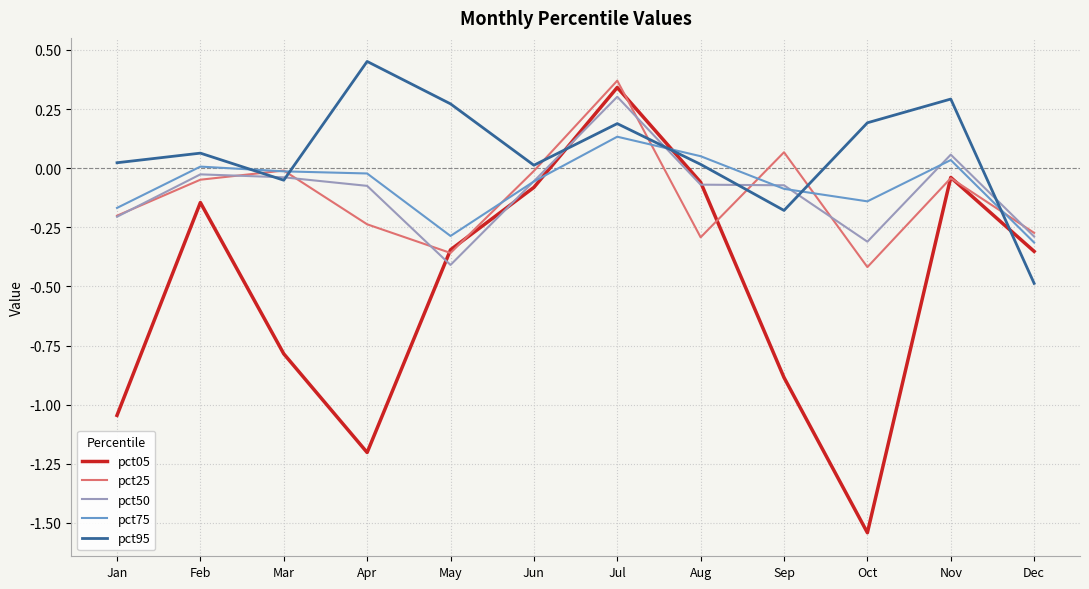

Which series has the largest range (max minus min)?

pct05